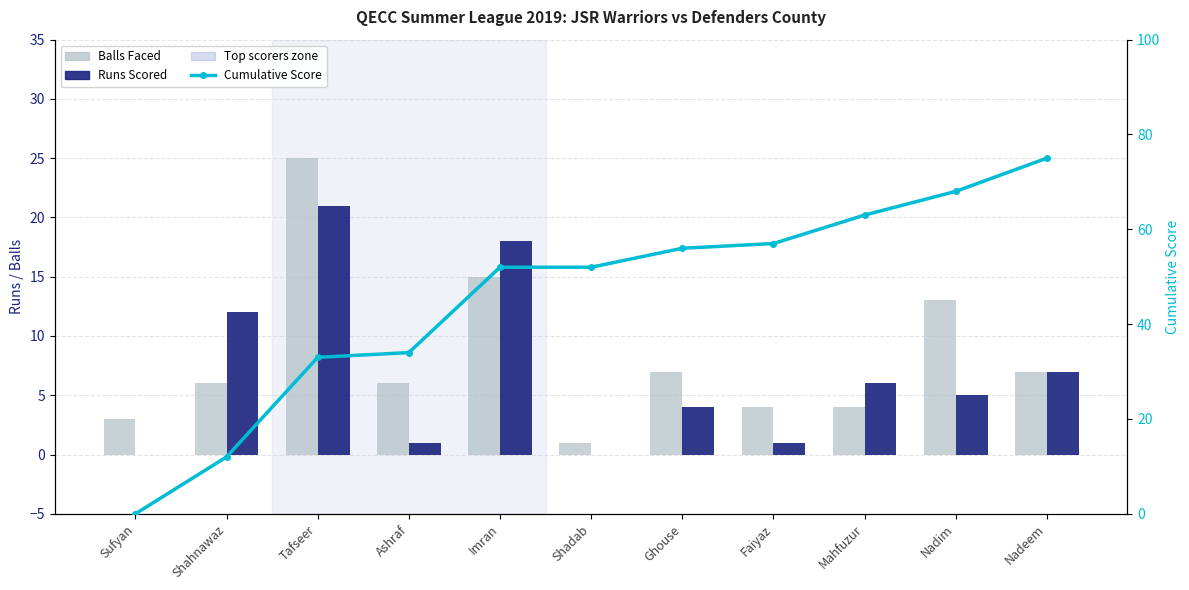

How many bars are there in each group?

3